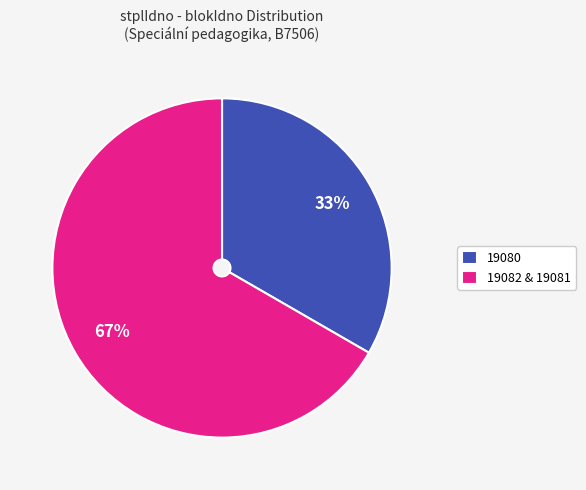

Which slice is the largest?

19082 & 19081